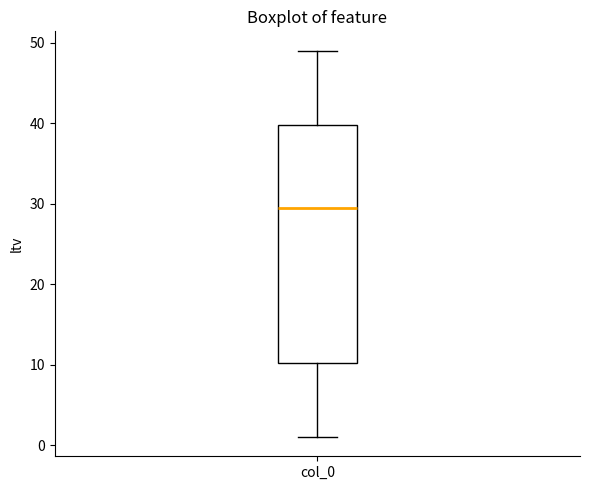

Where does the lower whisker of the box for col_0 end on the y-axis? The values are not printed on the chart, so give them approximately, as read against the axis.

1